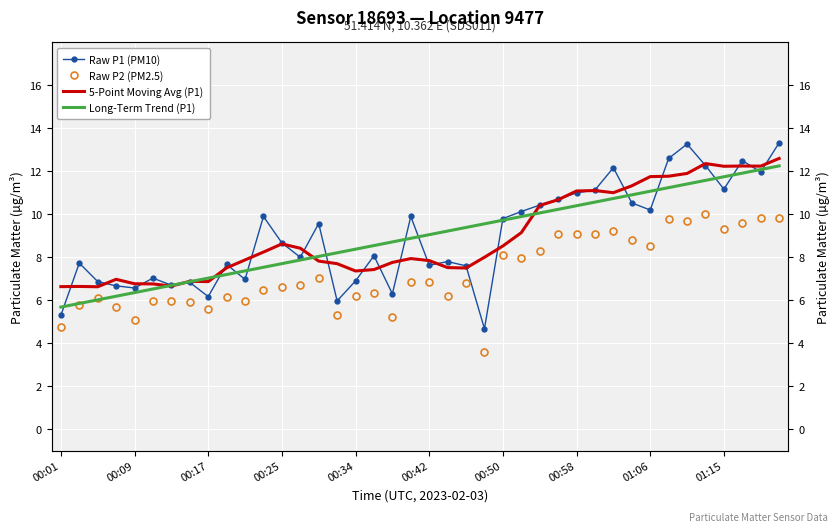

Rank the series by their maximum value, from highest to lowest.

Raw P1 (PM10), 5-Point Moving Avg (P1), Long-Term Trend (P1), Raw P2 (PM2.5)